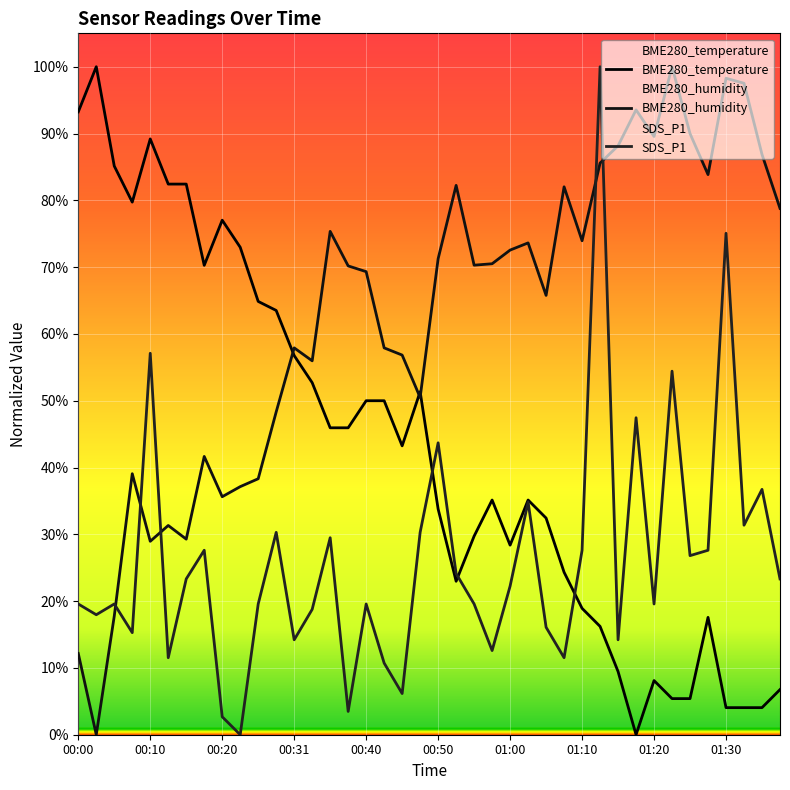

True or false: SDS_P1 and BME280_temperature intersect in this chart.

True